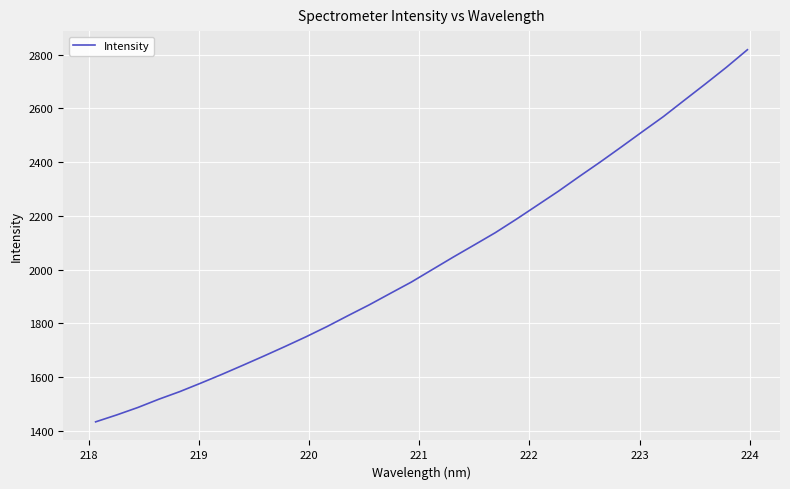

What is the minimum value shown in the chart?

1433.2